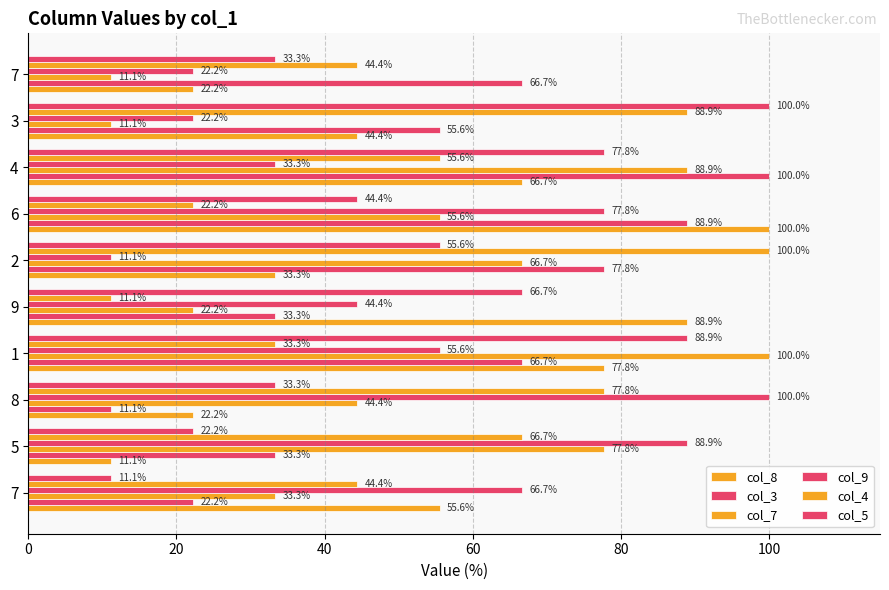

Count the number of categories in the chart.

10